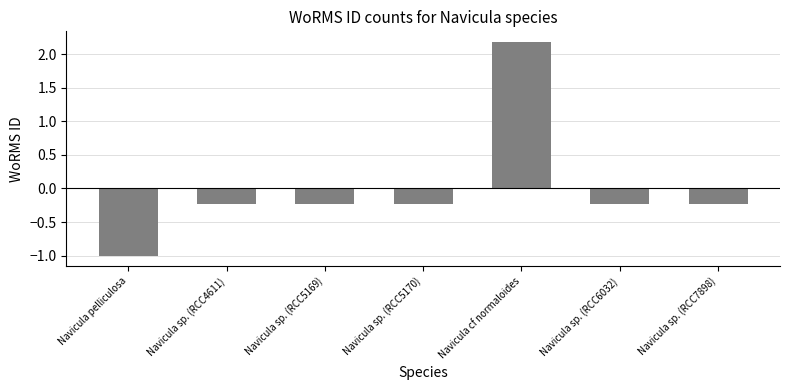

True or false: the data shows 0.9 at Navicula cf normaloides.

False